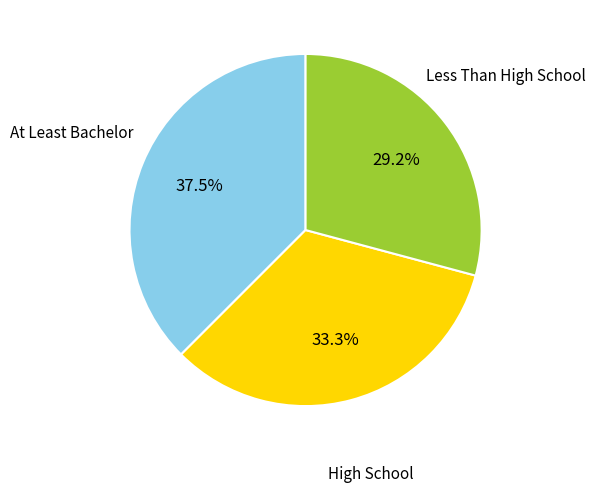

Is there a majority slice in this chart?

No